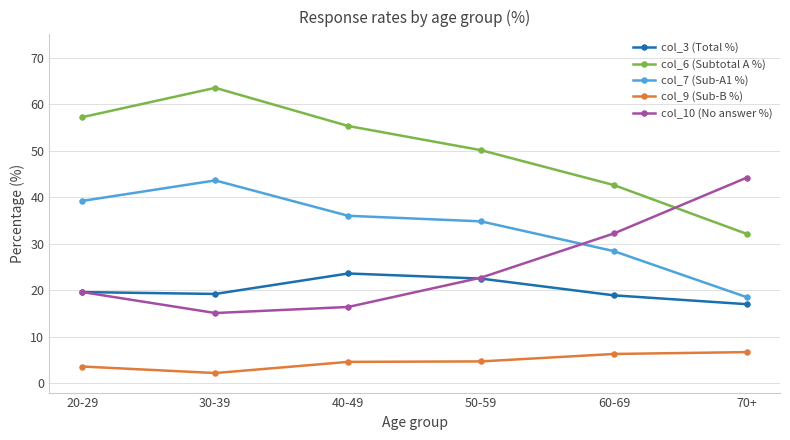

Rank the series at 60-69 from highest to lowest value.

col_6 (Subtotal A %), col_10 (No answer %), col_7 (Sub-A1 %), col_3 (Total %), col_9 (Sub-B %)